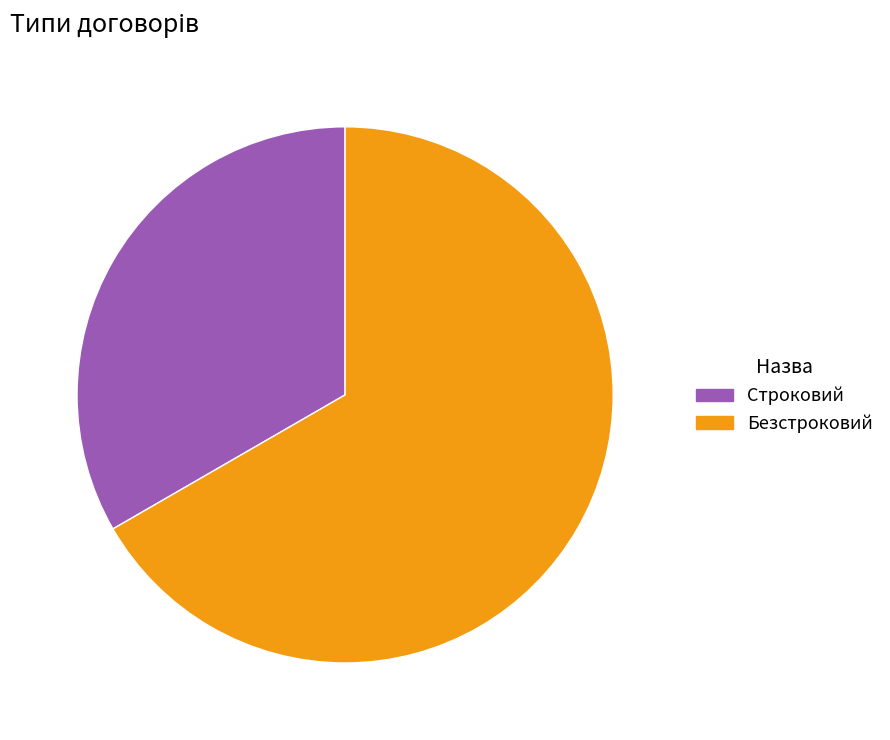

Which has a higher value, Безстроковий or Строковий?

Безстроковий